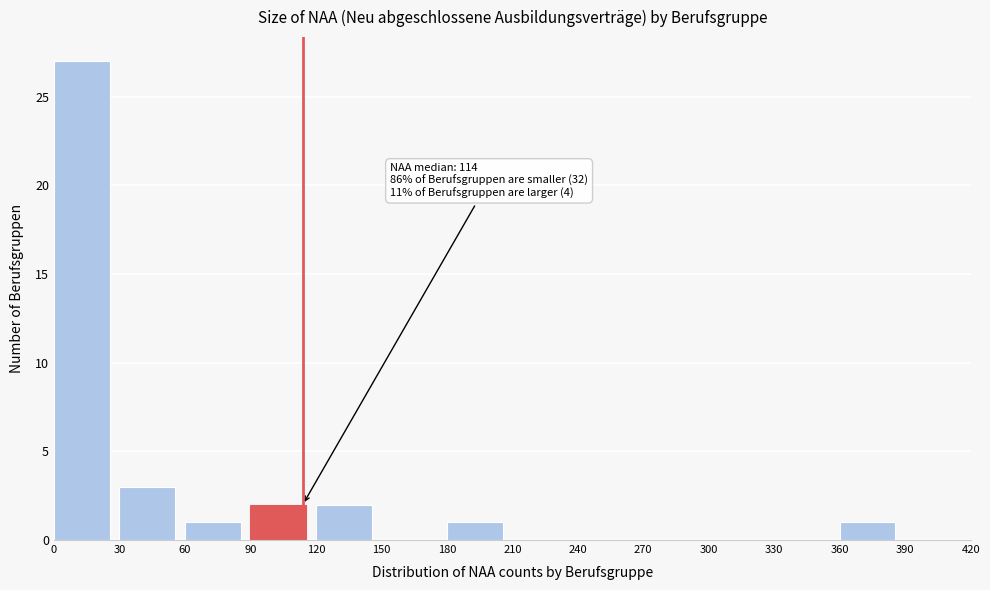

Which range on the x-axis has the tallest bar?

0 to 30